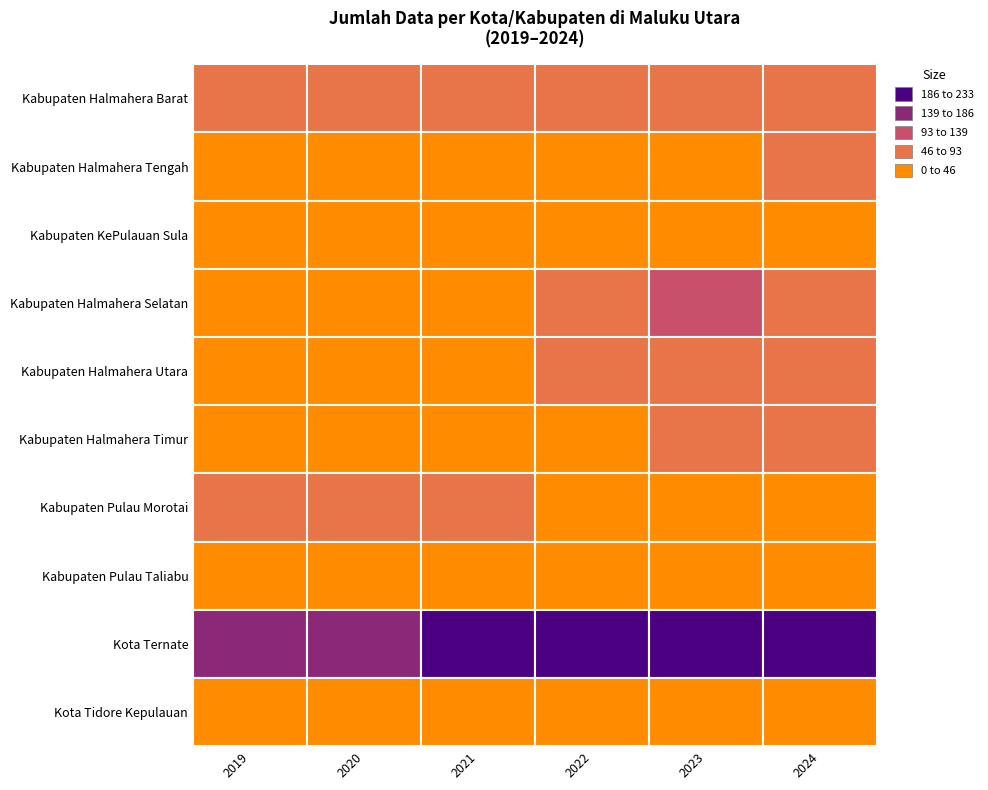

At 2021, list the series in order from largest to smallest.

Kota Ternate, Kabupaten Halmahera Barat, Kabupaten Pulau Morotai, Kabupaten Halmahera Timur, Kabupaten Halmahera Tengah, Kabupaten Halmahera Selatan, Kota Tidore Kepulauan, Kabupaten Pulau Taliabu, Kabupaten Halmahera Utara, Kabupaten KePulauan Sula